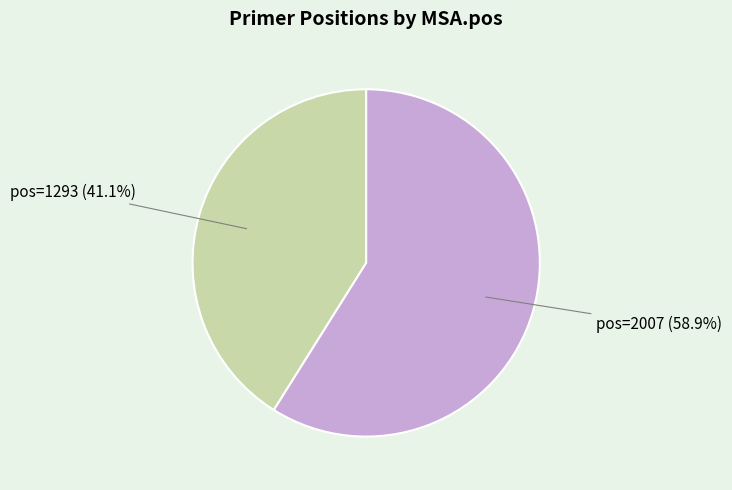

Combined, do pos=1293 (41.1%) and pos=2007 (58.9%) account for over 50%?

Yes